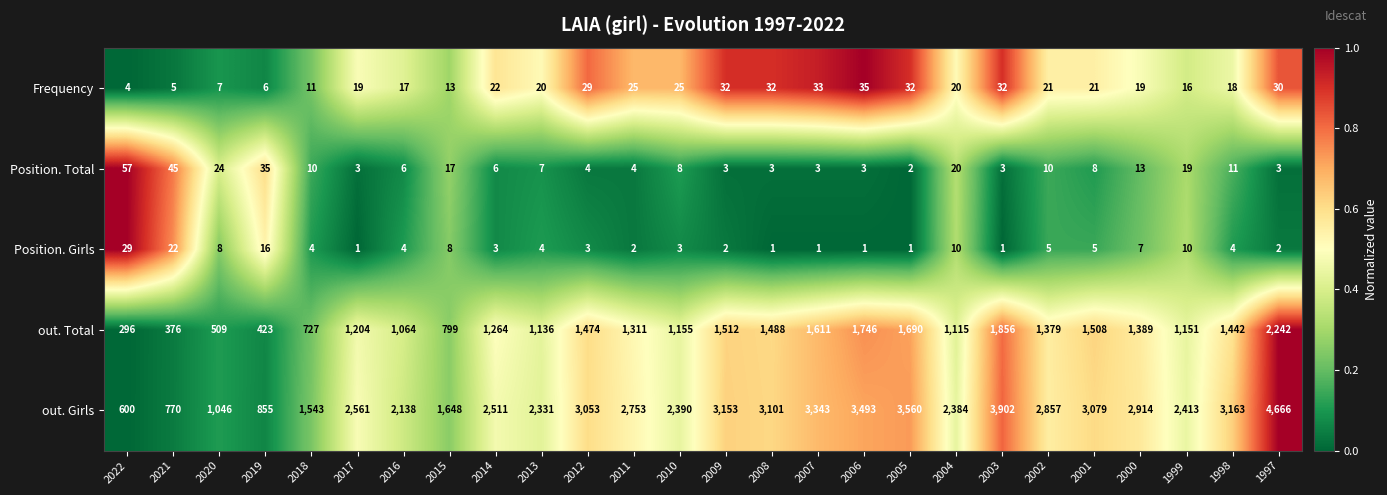

The Position. Total series shows 9 at 2013. True or false?

False